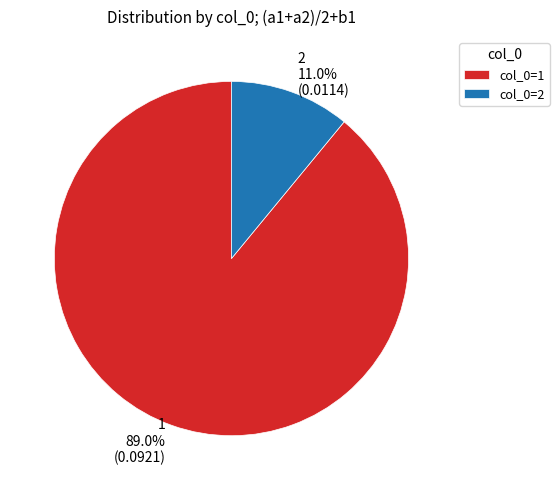

Does any single category account for the majority?

Yes